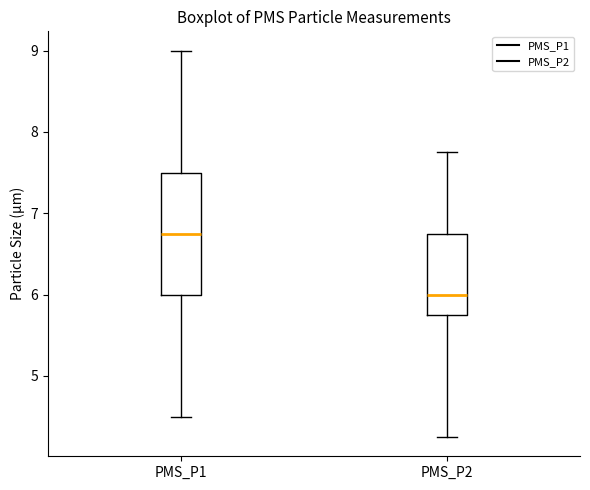

Reading left to right, read every box against the y-axis: the position of its median line, the range the box covers, and the ends of its whiskers. The values are not printed on the chart, so give them approximately, as read against the axis.

PMS_P1: median 6.8, box 6.0 to 7.5, whiskers 4.5 to 9.0
PMS_P2: median 6.0, box 5.8 to 6.8, whiskers 4.3 to 7.8